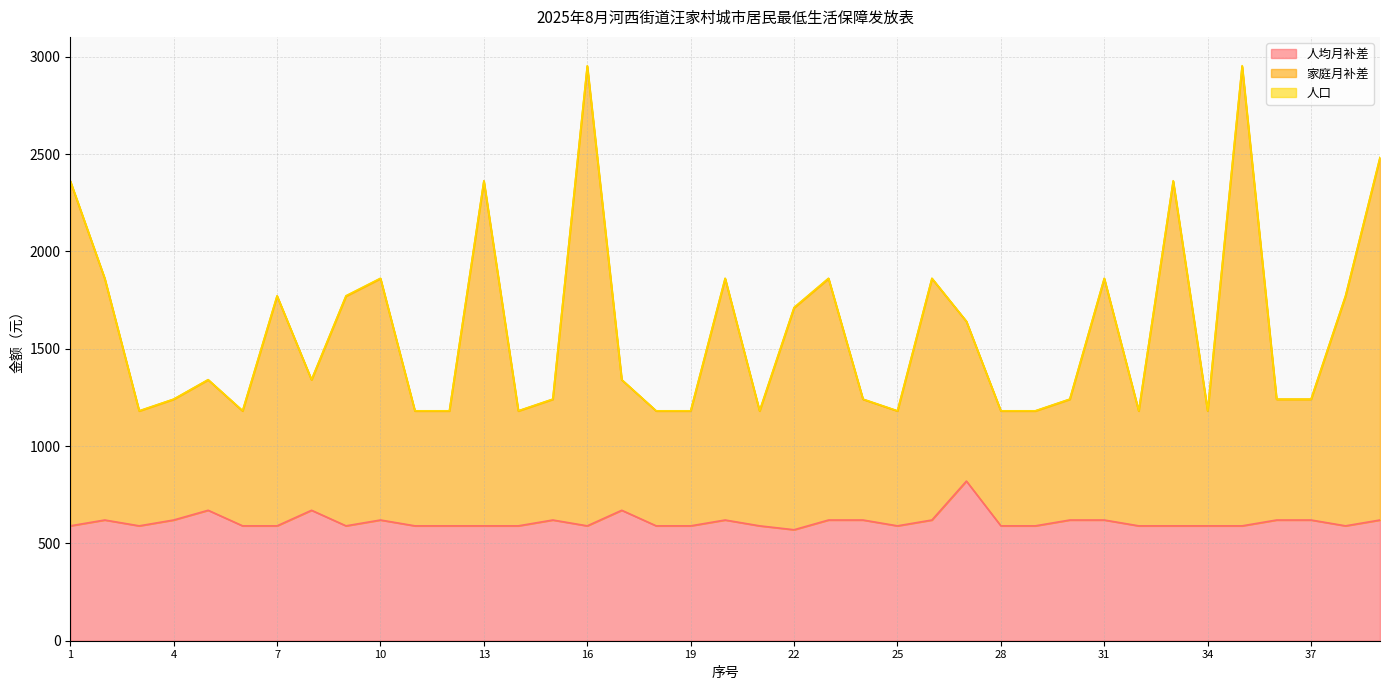

What is the lowest value of the 人均月补差 series?

570